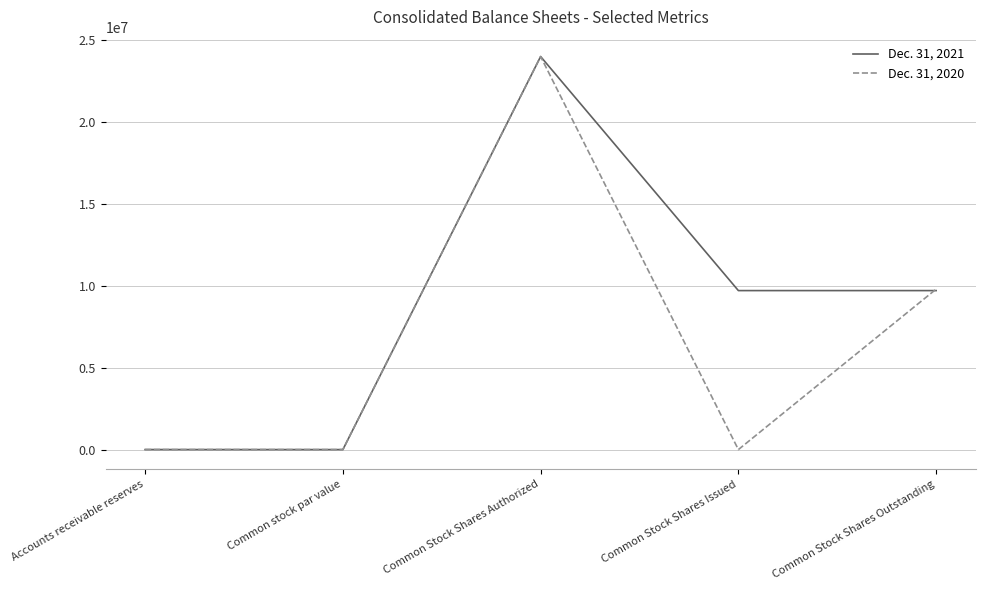

What is the total value across all series at Common Stock Shares Authorized?

48000000